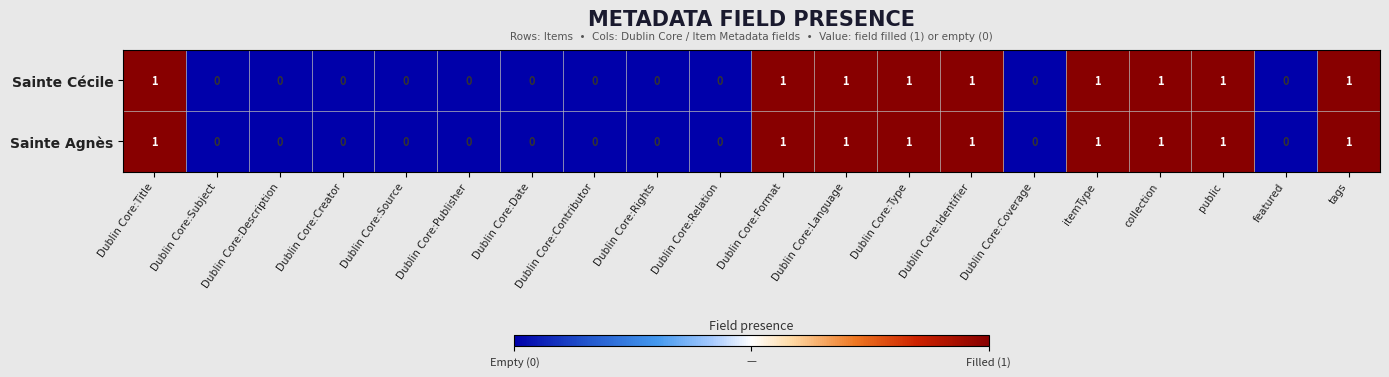

What is the sum of all Sainte Agnès values?

9